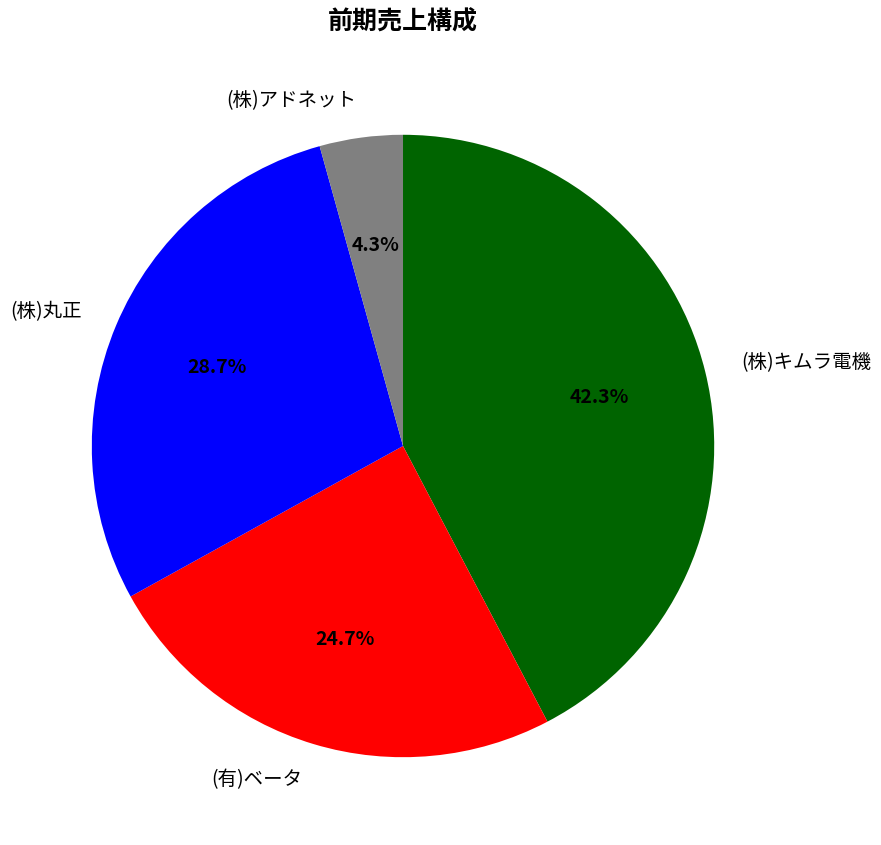

What is the total percentage of (株)丸正 and (株)アドネット?

33.0%